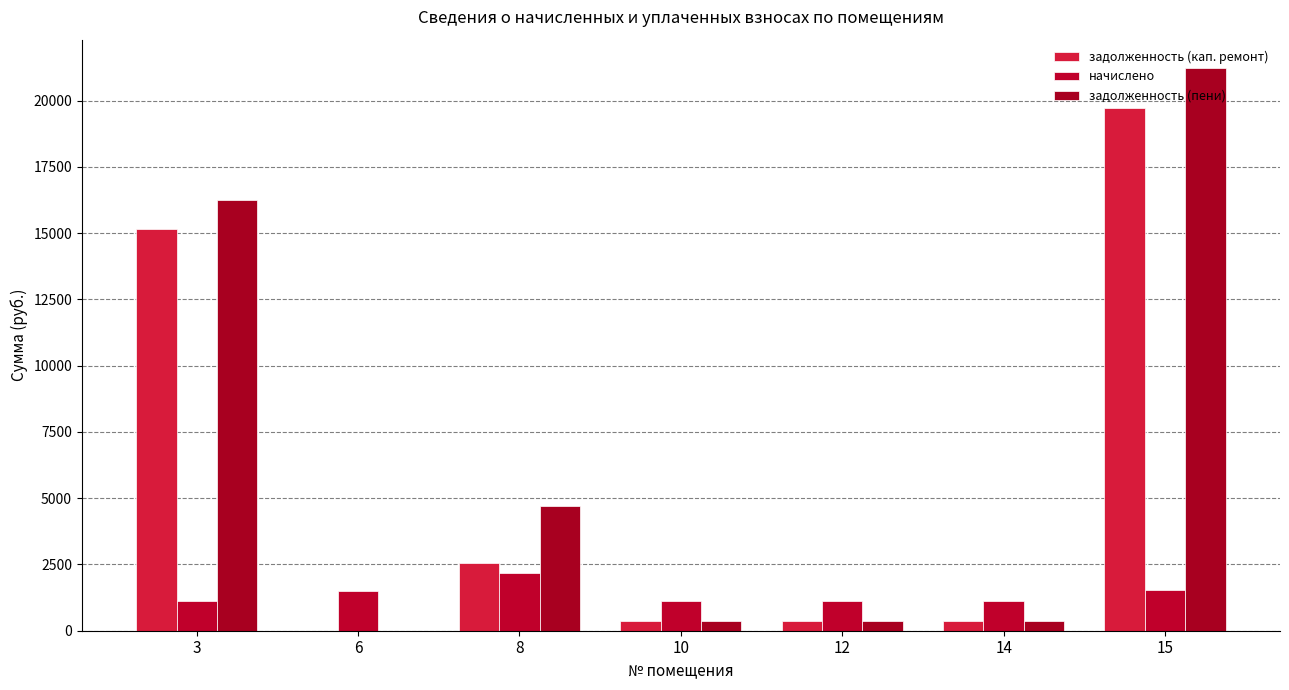

At which label is задолженность (пени) closest to 10620?

3